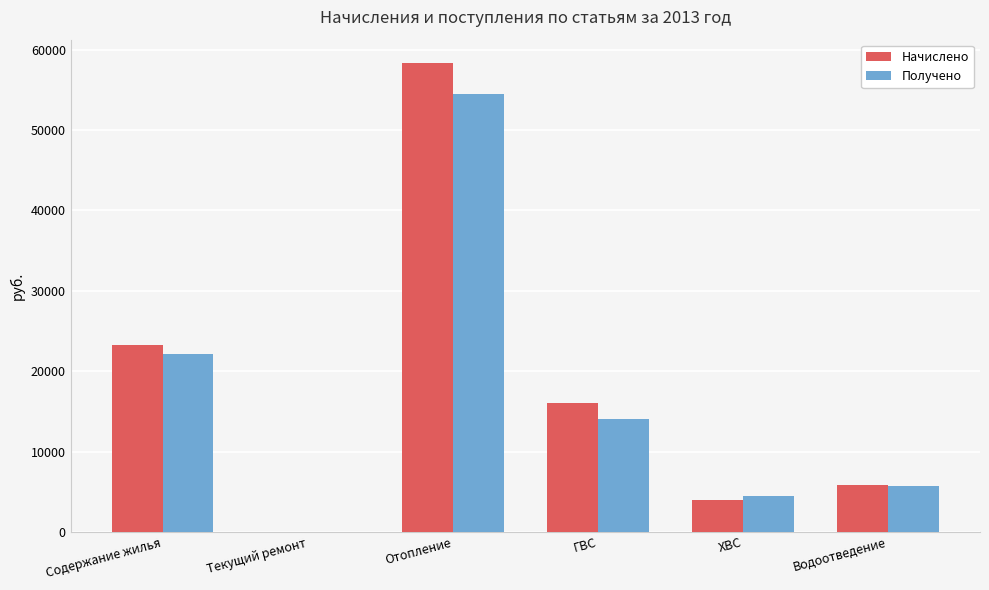

Is it true that Начислено equals 25956.4 at Текущий ремонт?

False